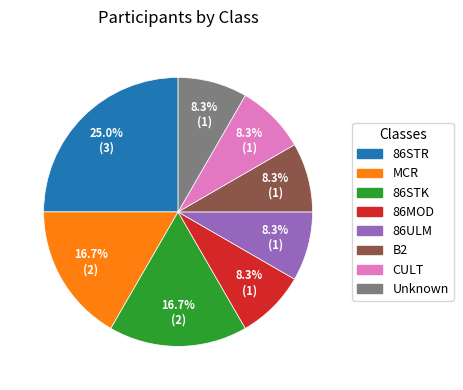

Which slice is the largest?

86STR